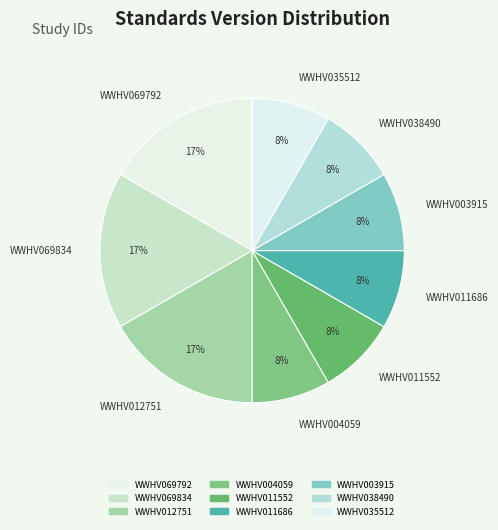

What percentage is the WWHV038490 slice, to the nearest percent?

8%